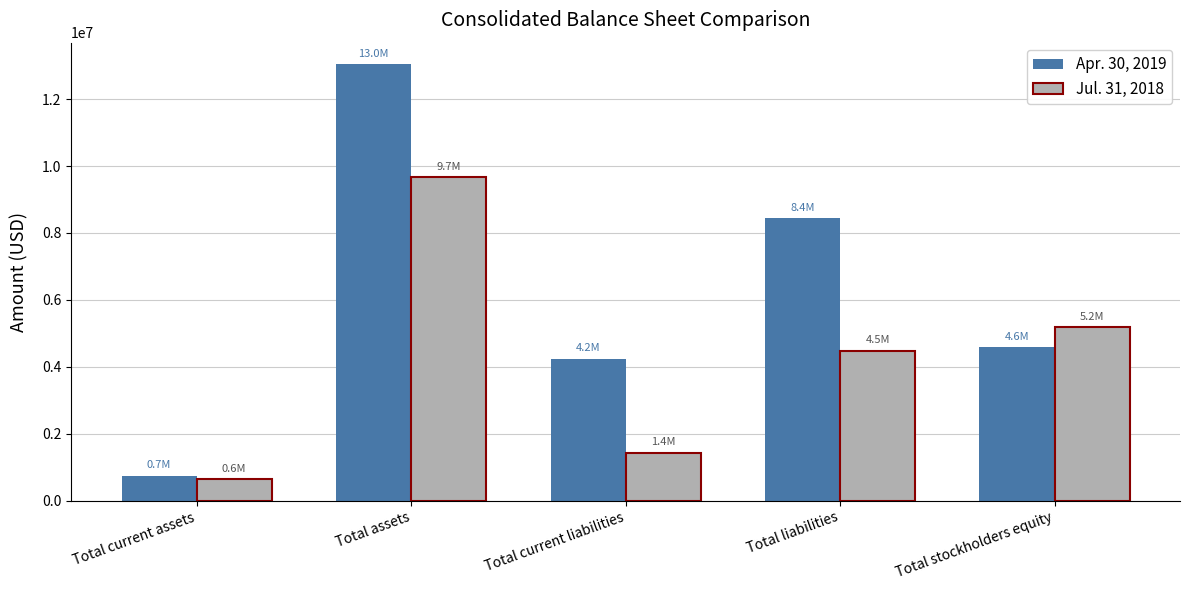

Count the number of categories in the chart.

5